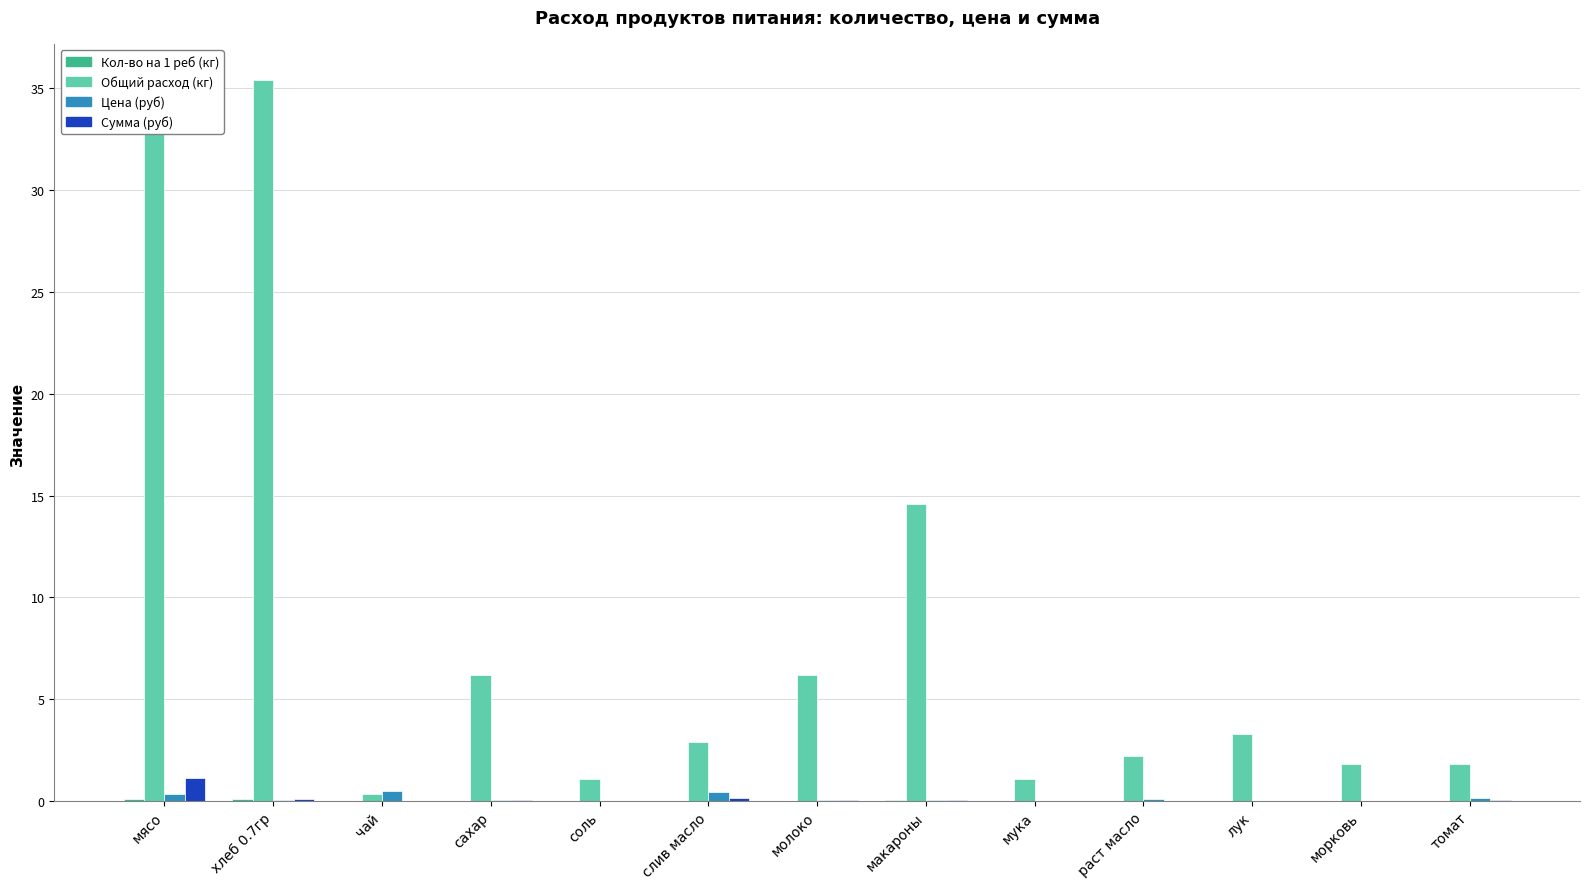

True or false: Цена (руб) has a value of 0.4 at мясо.

True